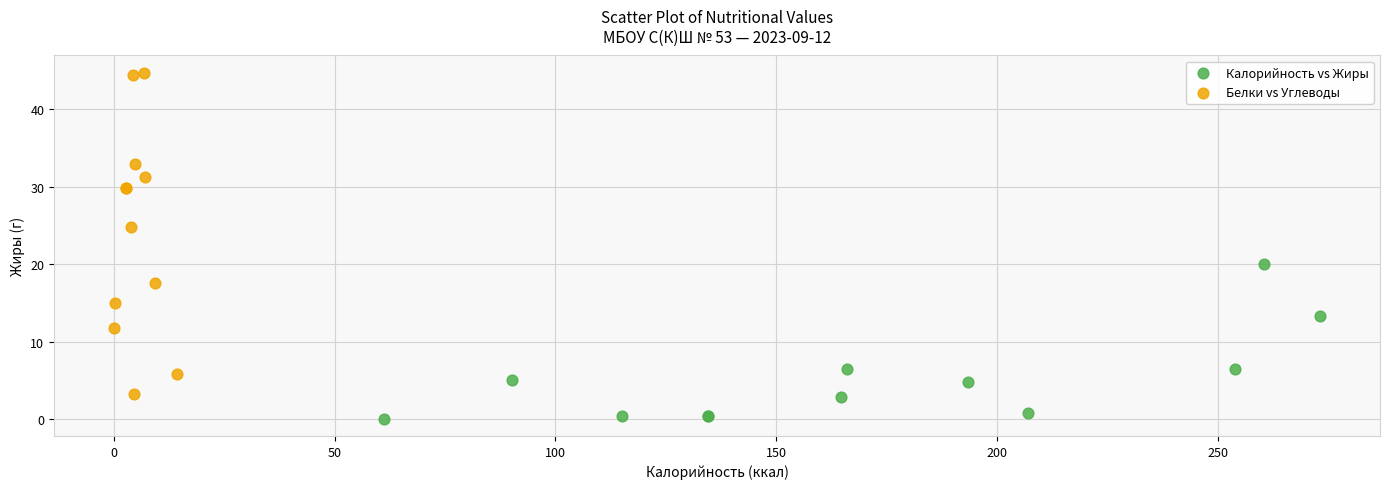

What are all the series names shown in the legend?

Калорийность vs Жиры, Белки vs Углеводы